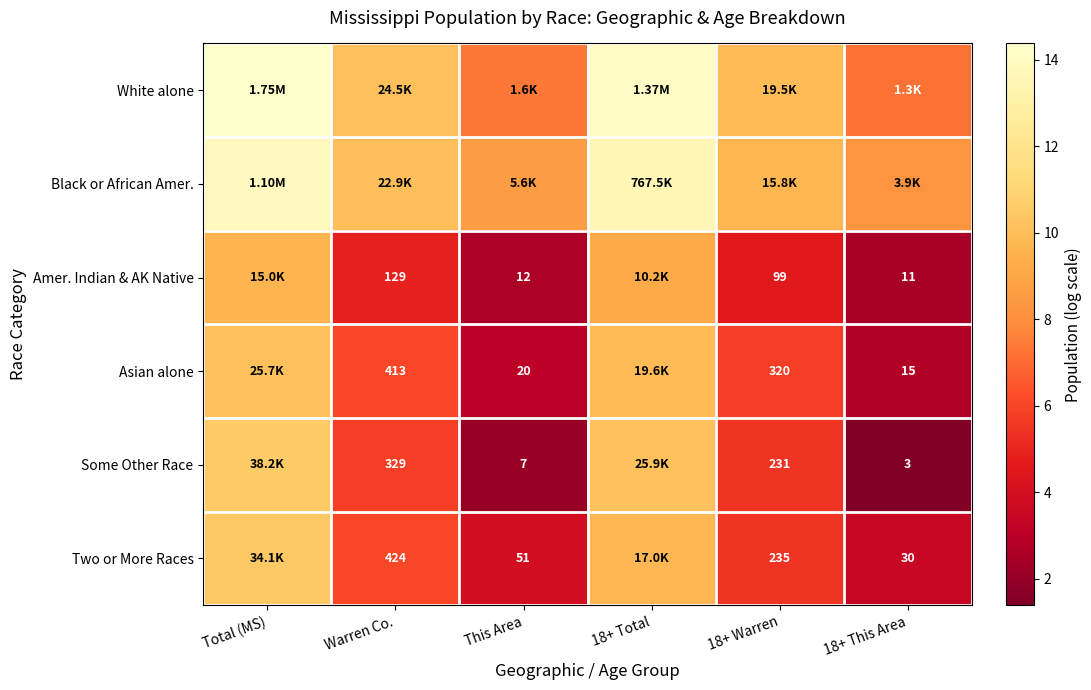

At 18+ This Area, list the series in order from largest to smallest.

Black or African Amer., White alone, Two or More Races, Asian alone, Amer. Indian & AK Native, Some Other Race